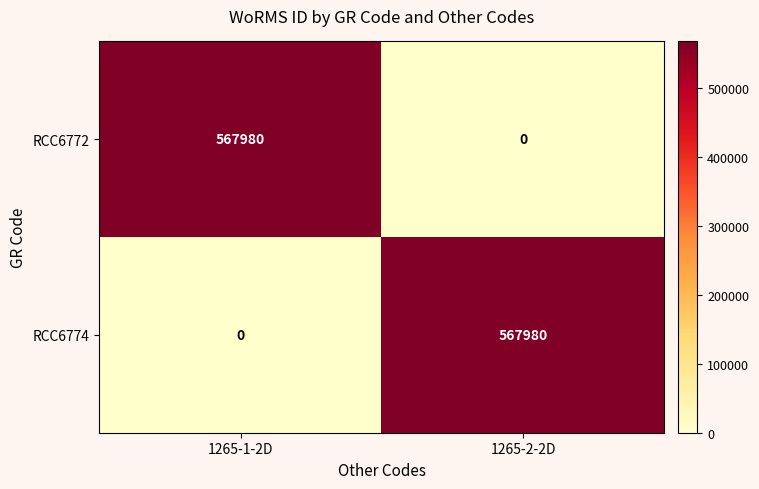

How many series are shown in this chart?

2